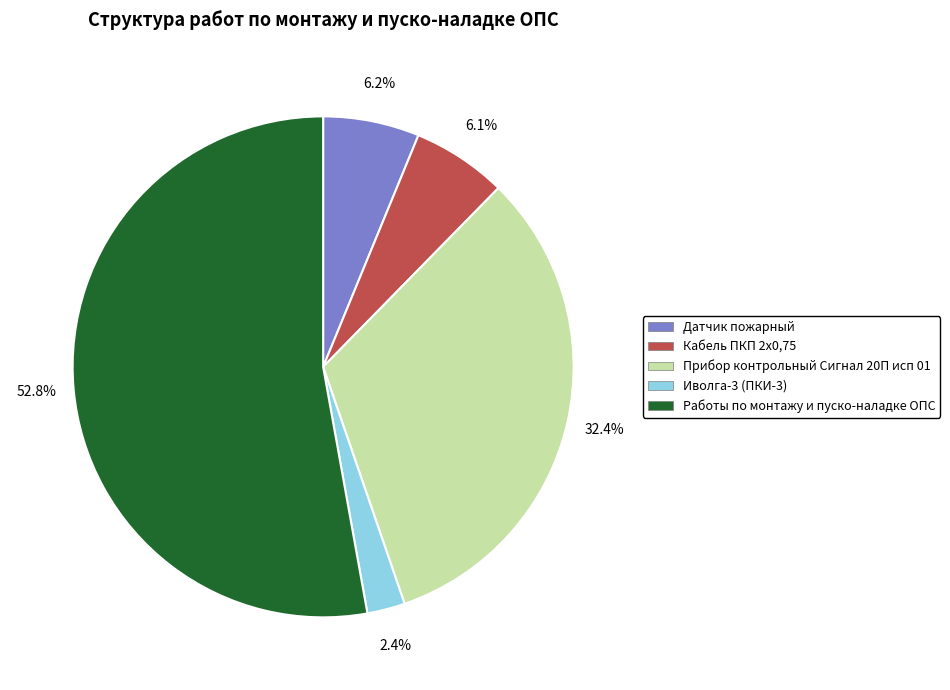

Which slice is the smallest?

Иволга-3 (ПКИ-3)